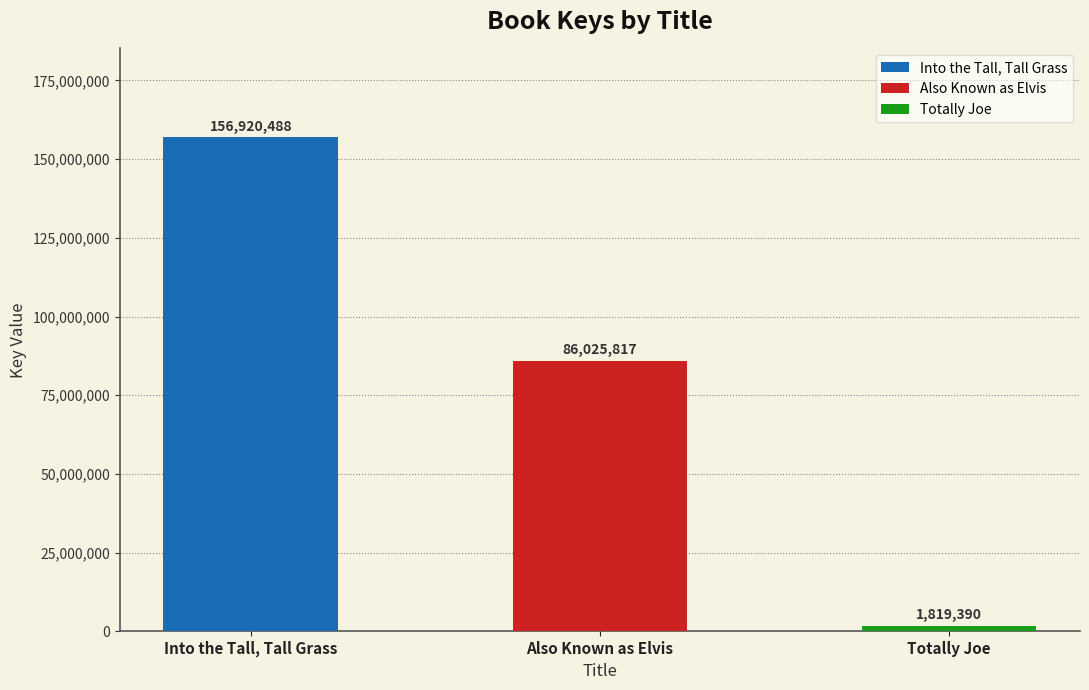

True or false: the data shows 2412106 at Totally Joe.

False